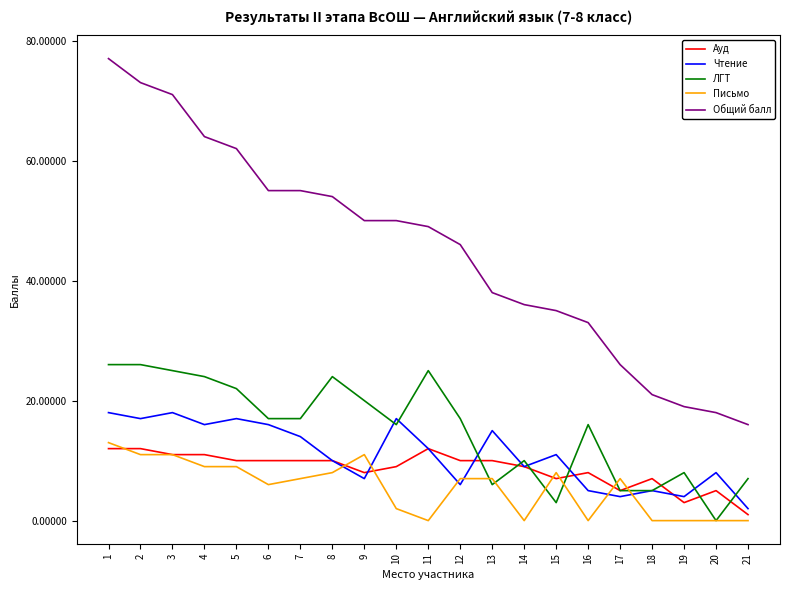

How many lines are shown in the chart?

5